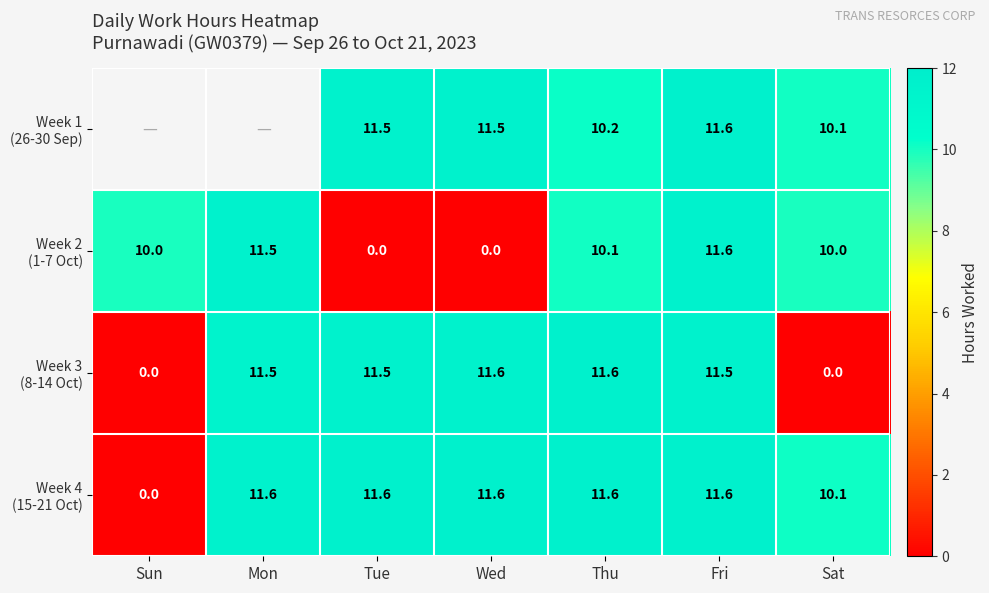

Read the Week 2 (1-7 Oct) value at Mon.

11.5